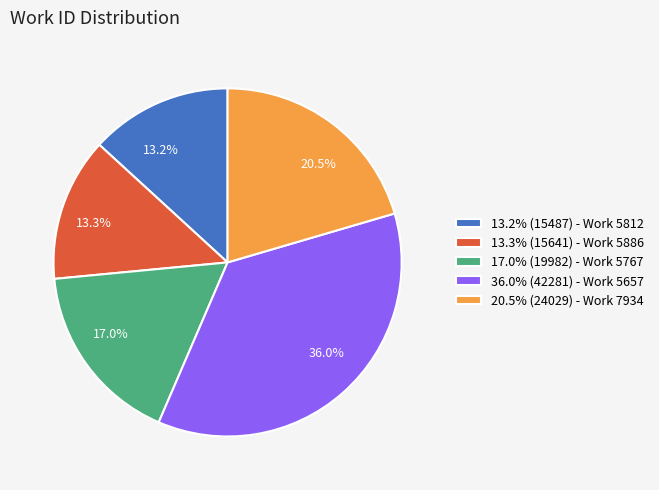

Which slice is the largest?

36.0% (42281) - Work 5657